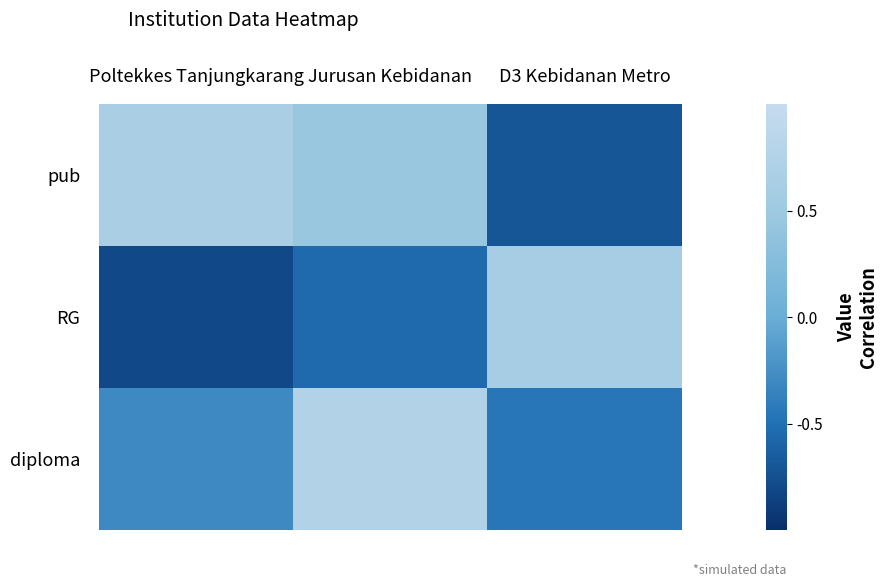

Between Poltekkes Tanjungkarang and Jurusan Kebidanan, which is larger?

Poltekkes Tanjungkarang